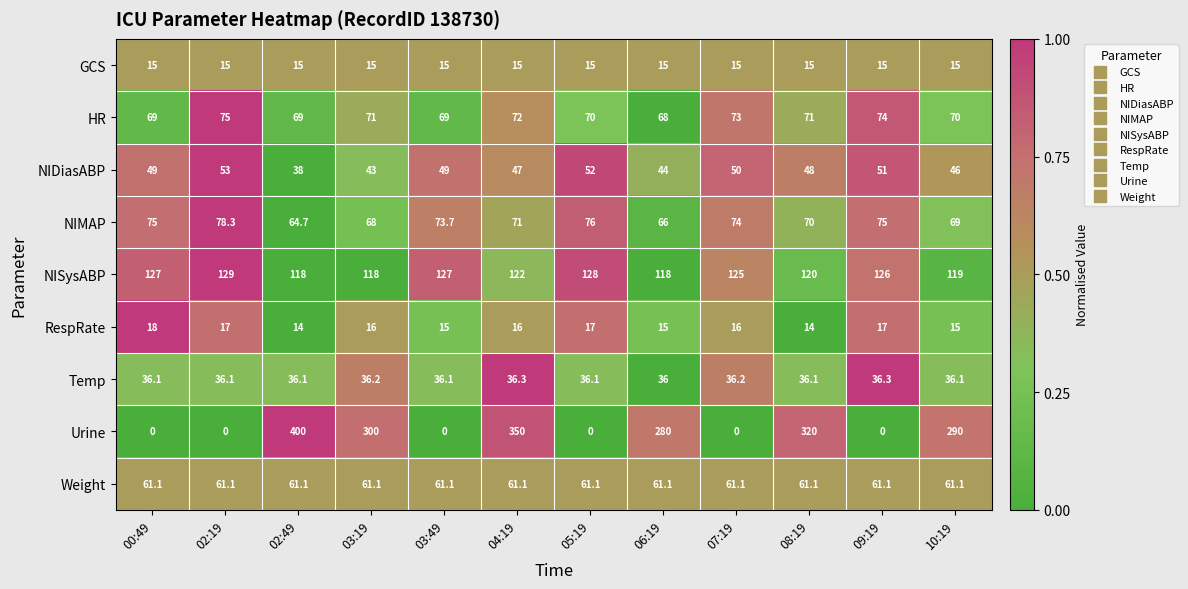

What is the maximum value for GCS?

15.0